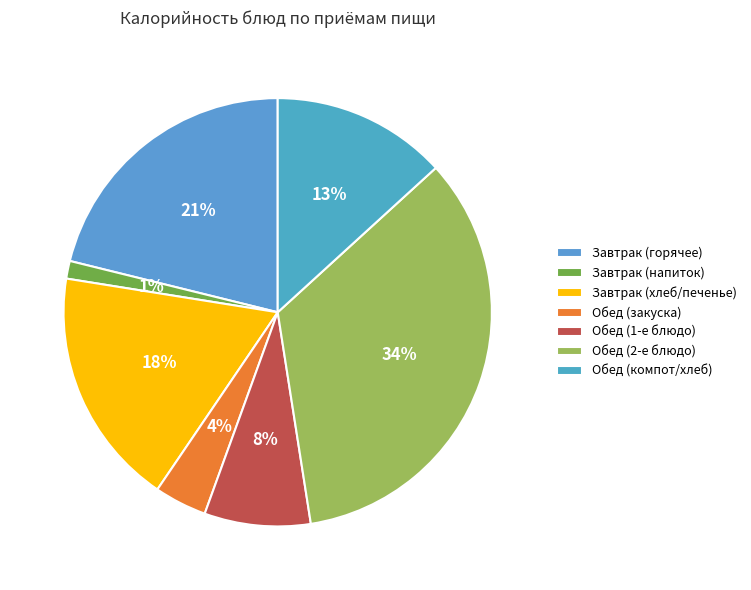

Is there a majority slice in this chart?

No